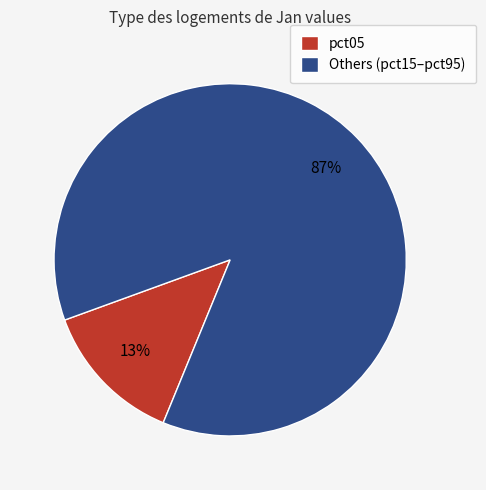

Which slice is the smallest?

pct05